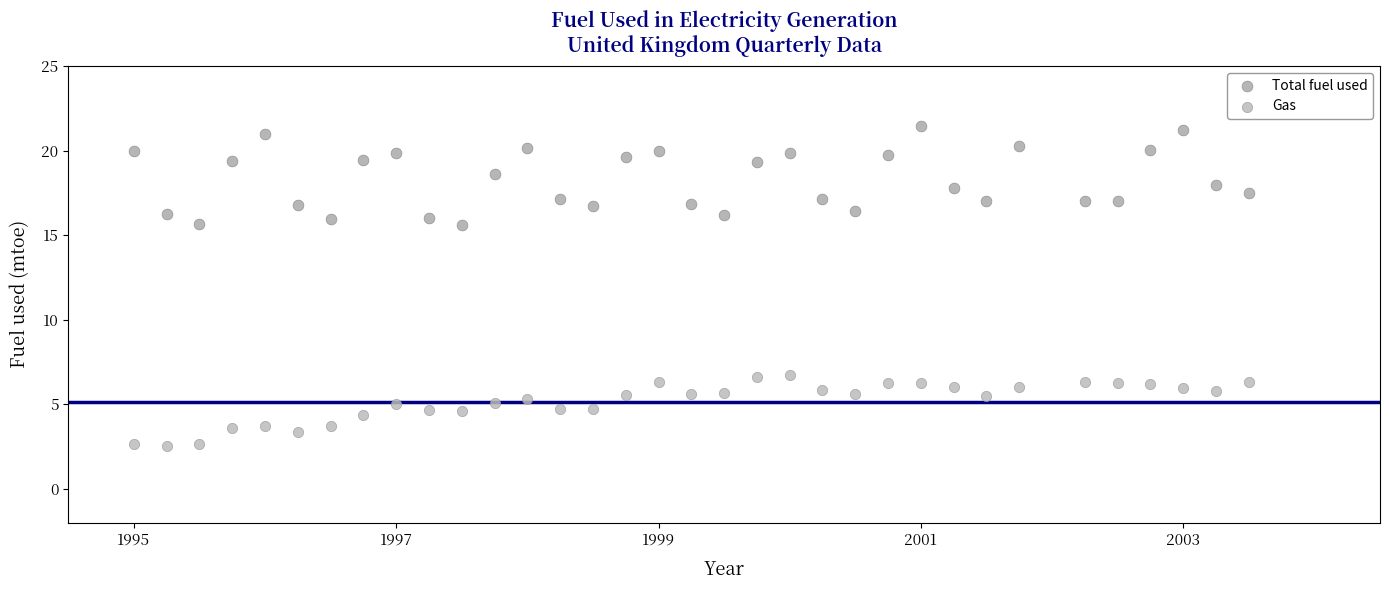

What are all the series names shown in the legend?

Total fuel used, Gas